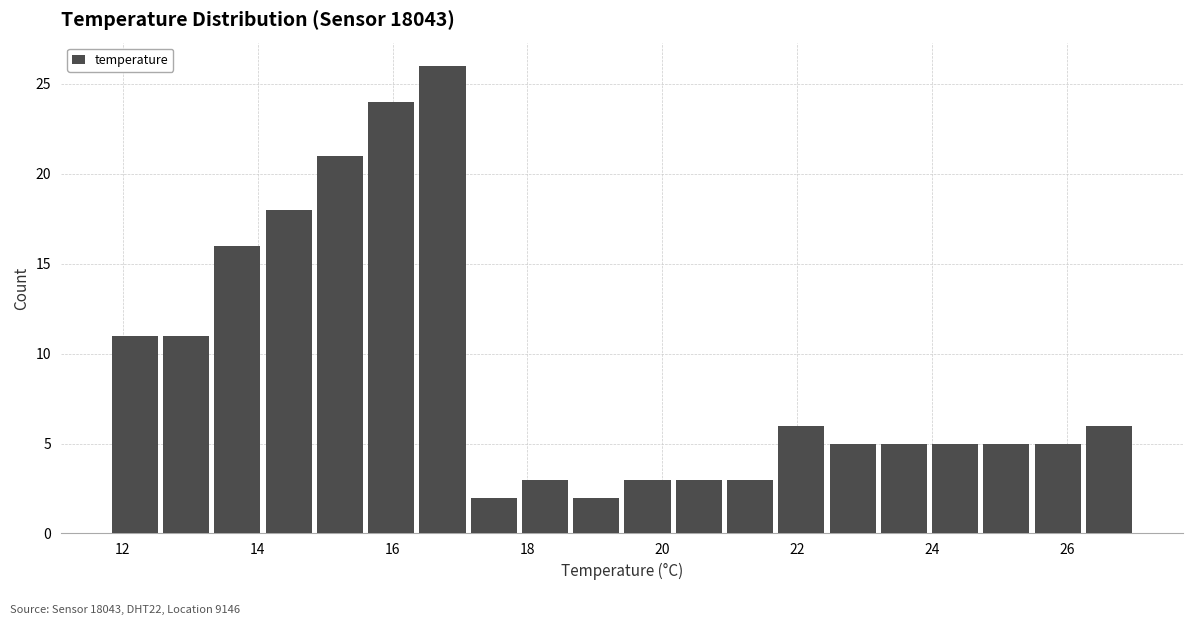

Around what value on the x-axis is the tallest bar? Give the approximate position of its centre, as read against the axis.

16.8